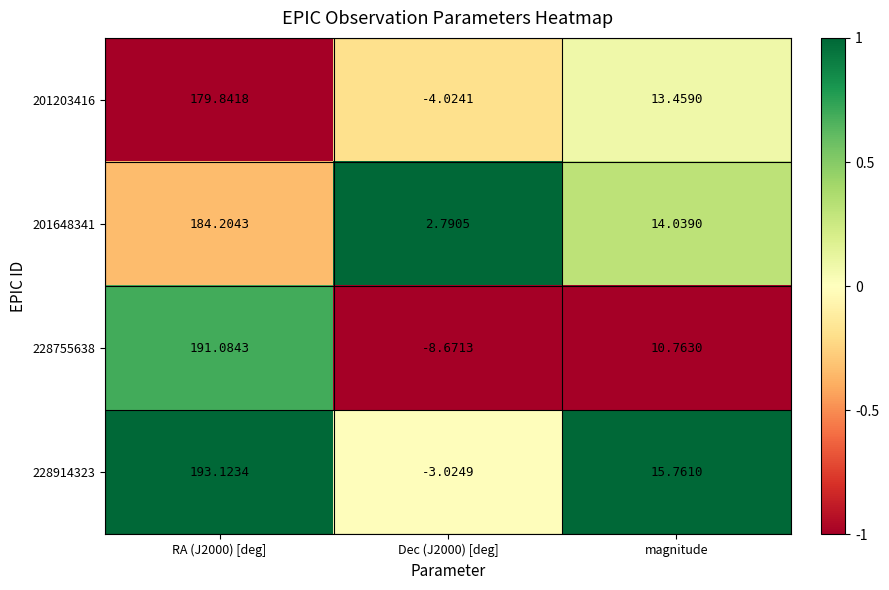

Which series has the widest spread of values?

228755638